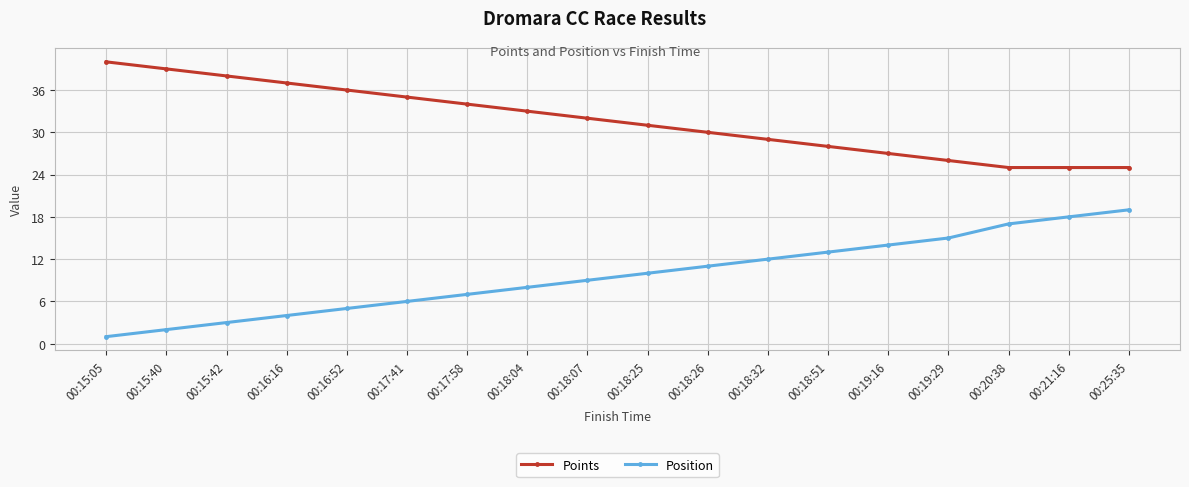

What is the label of the 6th point from the right?

00:18:51